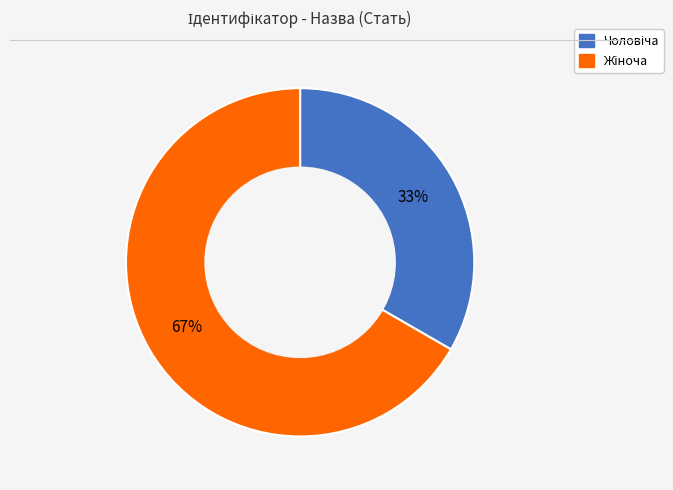

To the nearest percent, what is the average slice percentage?

50%